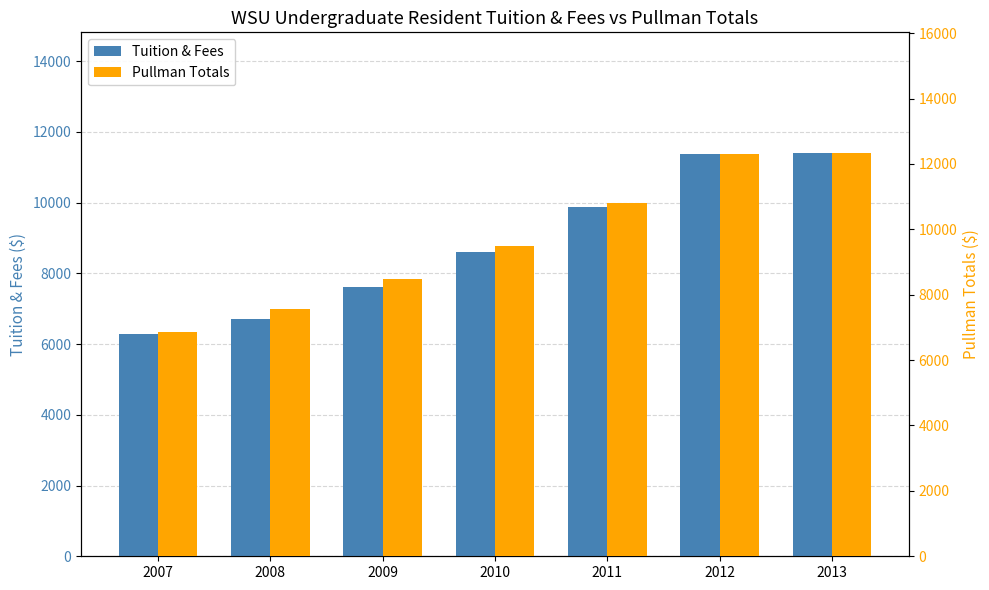

Are the bars grouped side by side (vs. stacked)?

Yes